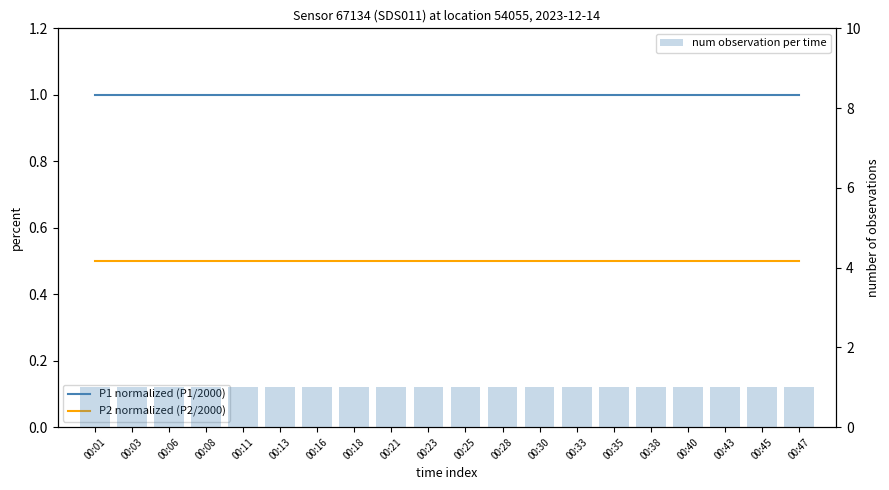

Is it true that P1 normalized (P1/2000) equals 1.6 at 00:43?

False